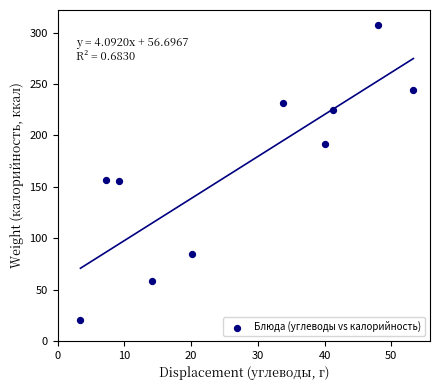

What is the average Y value?

167.4